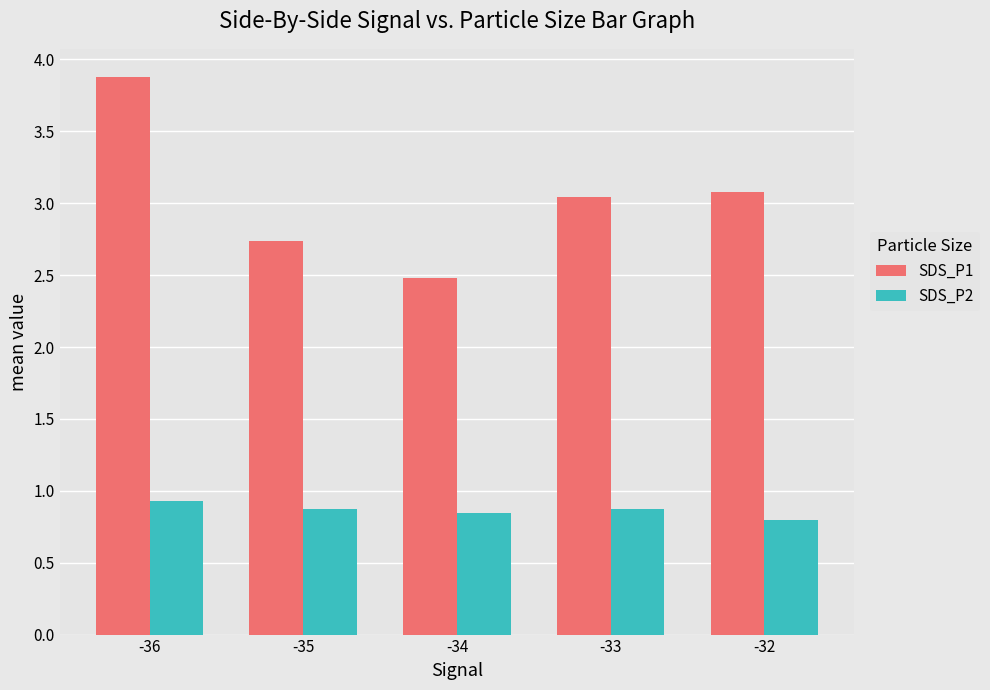

Is the value of SDS_P1 at -35 greater than the value of SDS_P2 at -32?

Yes